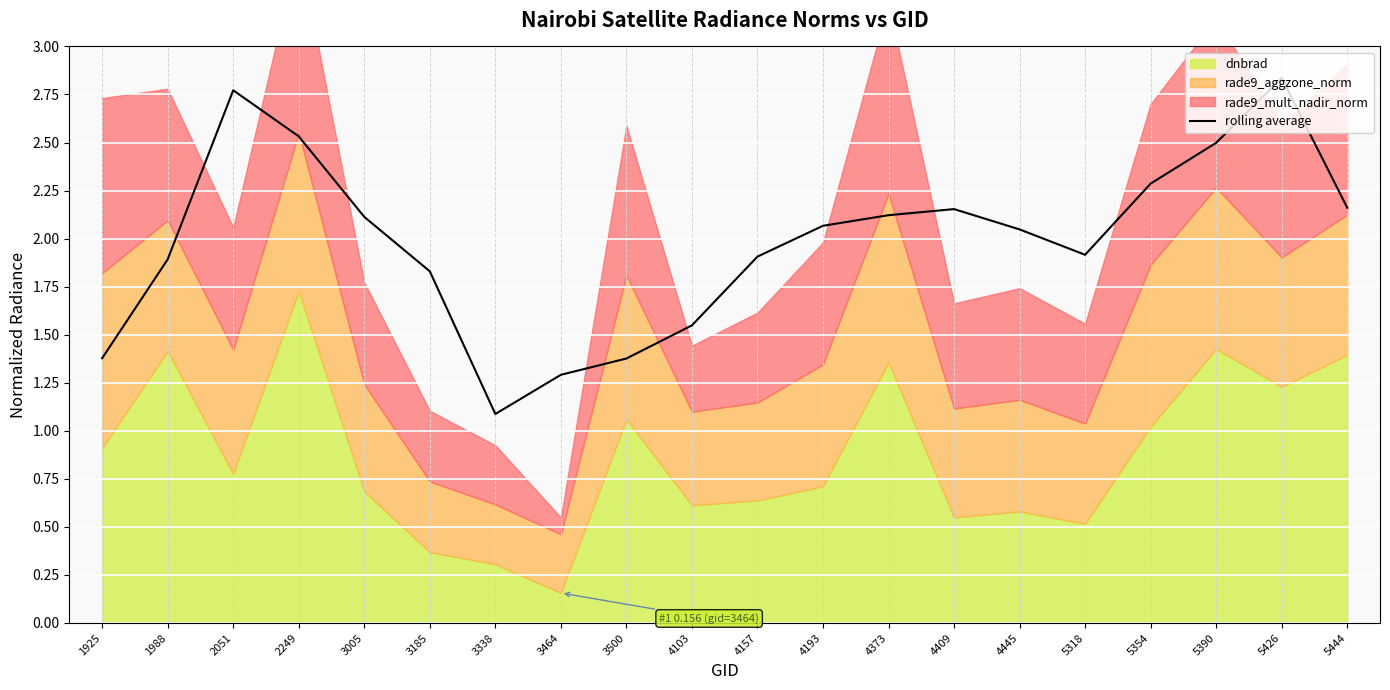

True or false: there are more than 0 points higher than both neighbors.

True